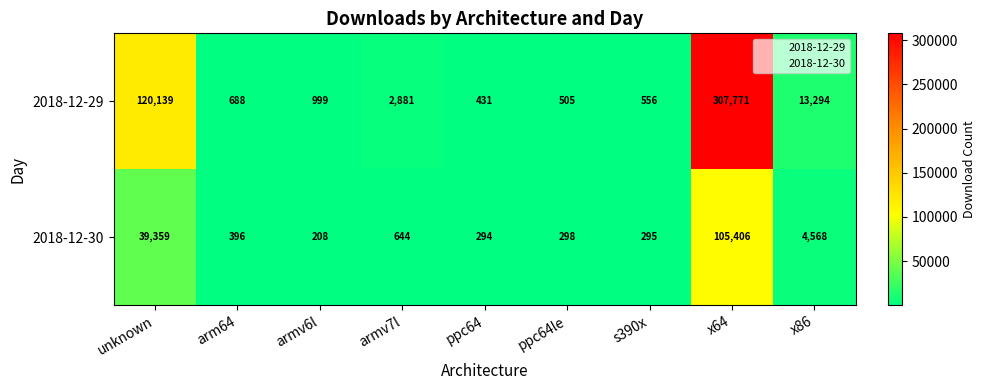

Which label corresponds to the smallest value in the chart?

armv6l